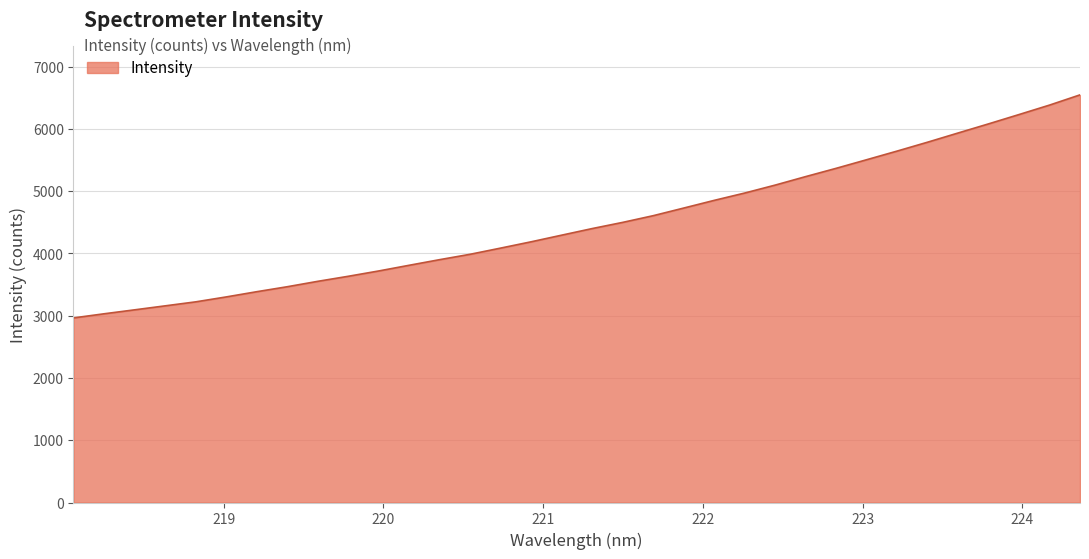

What is the sum of all values?

152680.1